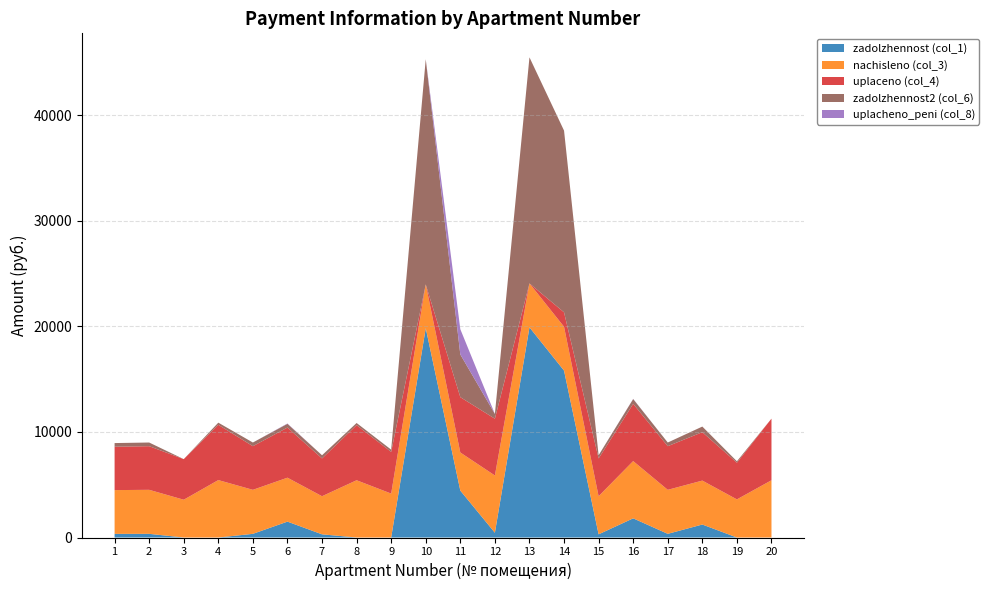

Reading right to left, what are all the values shown in this chart?

zadolzhennost (col_1): 0.0	0.0	1230.7	347.6	1816.7	301.0	15819.6	19921.3	452.2	4444.8	19841.6	0.0	0.0	301.0	1505.7	347.6	0.0	0.0	347.6	345.6
nachisleno (col_3): 5426.5	3612.4	4163.9	4171.8	5426.5	3612.4	4155.8	4163.9	5426.5	3612.4	4147.8	4163.9	5426.5	3612.4	4163.9	4171.8	5442.6	3580.4	4171.8	4147.8
uplaceno (col_4): 5840.4	3477.3	4587.0	4136.3	5425.6	3581.6	1369.0	0.0	5380.4	5244.0	0.0	3951.3	5223.7	3581.6	4751.6	4136.3	5239.2	3848.3	4136.3	4112.5
zadolzhennost2 (col_6): 0.0	135.0	533.8	347.6	452.2	301.0	17223.4	21426.3	452.2	4046.9	21341.2	212.6	202.8	301.0	352.4	347.6	203.4	0.0	347.6	345.6
uplacheno_peni (col_8): 0.0	0.0	0.0	0.1	17.3	0.0	0.0	0.0	0.0	2396.9	0.0	0.1	0.0	0.0	32.4	0.0	0.0	0.0	0.0	0.0